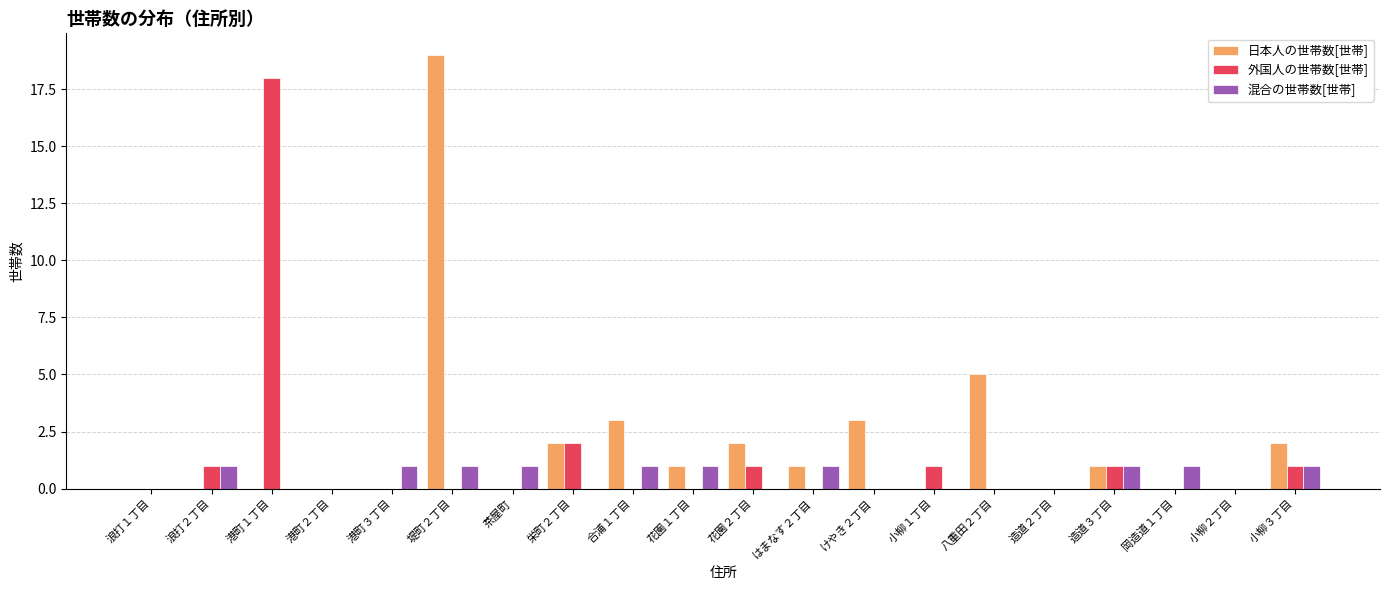

Reading left to right, extract all data points from this chart.

日本人の世帯数[世帯]: 0	0	0	0	0	19	0	2	3	1	2	1	3	0	5	0	1	0	0	2
外国人の世帯数[世帯]: 0	1	18	0	0	0	0	2	0	0	1	0	0	1	0	0	1	0	0	1
混合の世帯数[世帯]: 0	1	0	0	1	1	1	0	1	1	0	1	0	0	0	0	1	1	0	1